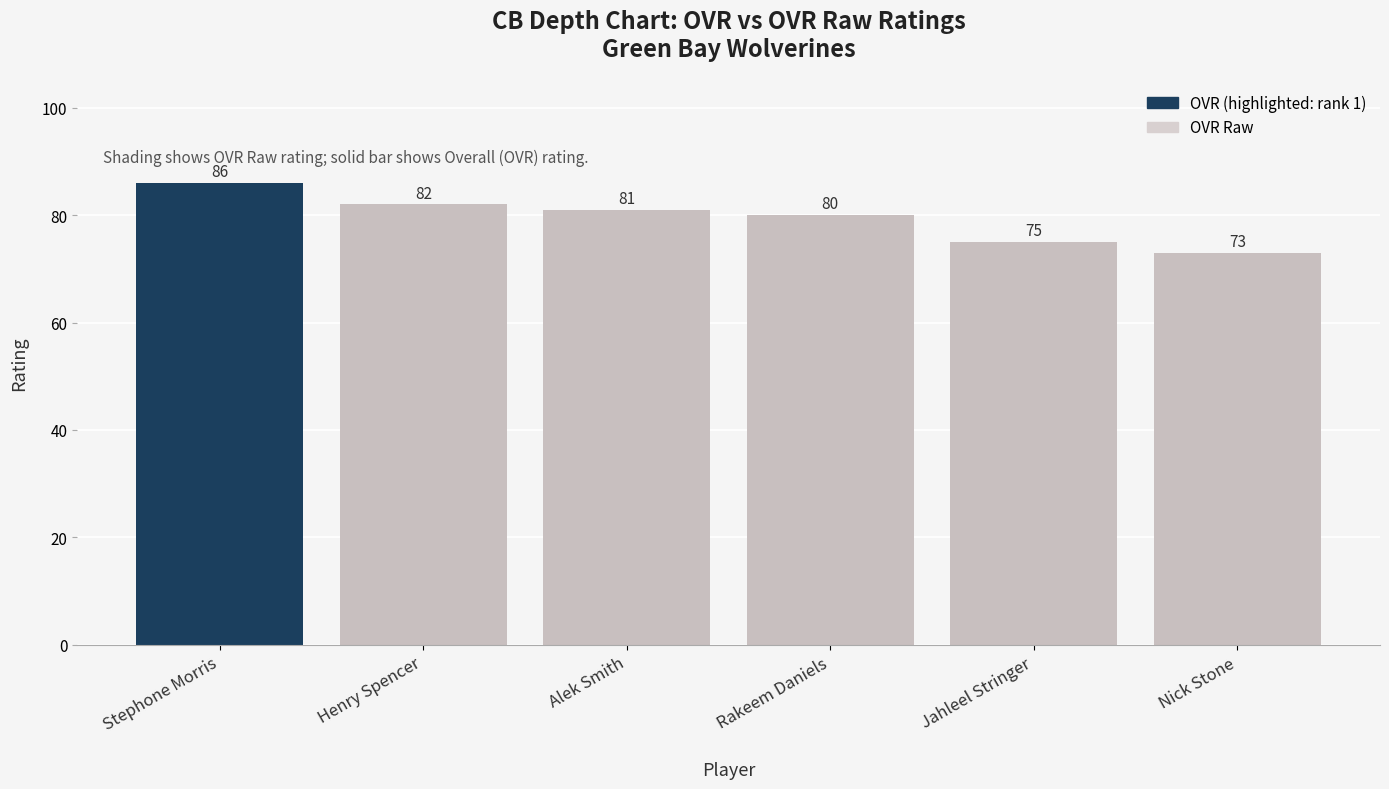

Which series has the largest total across all categories?

OVR